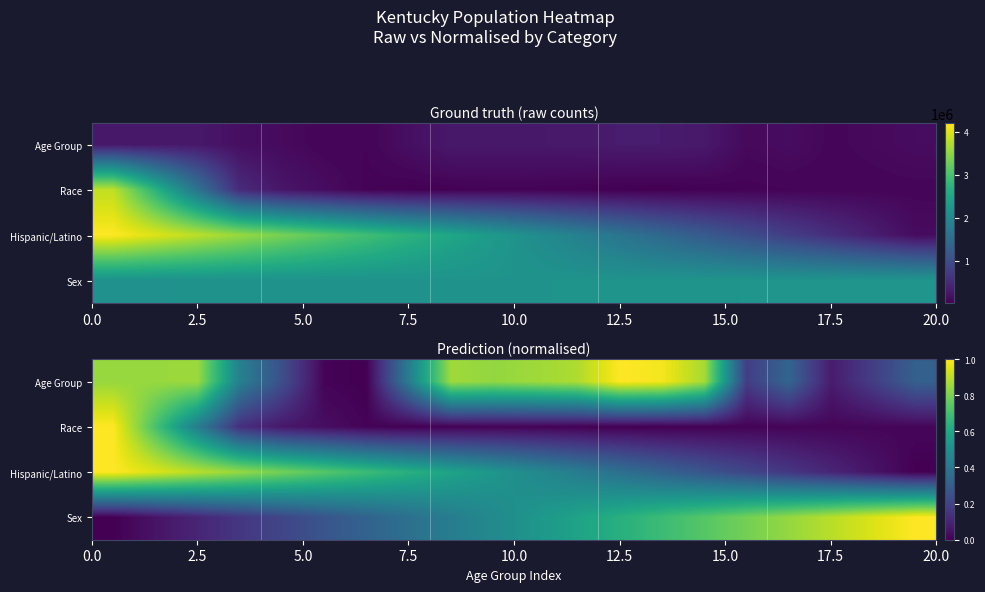

What is the sum of all Race values?

2.5